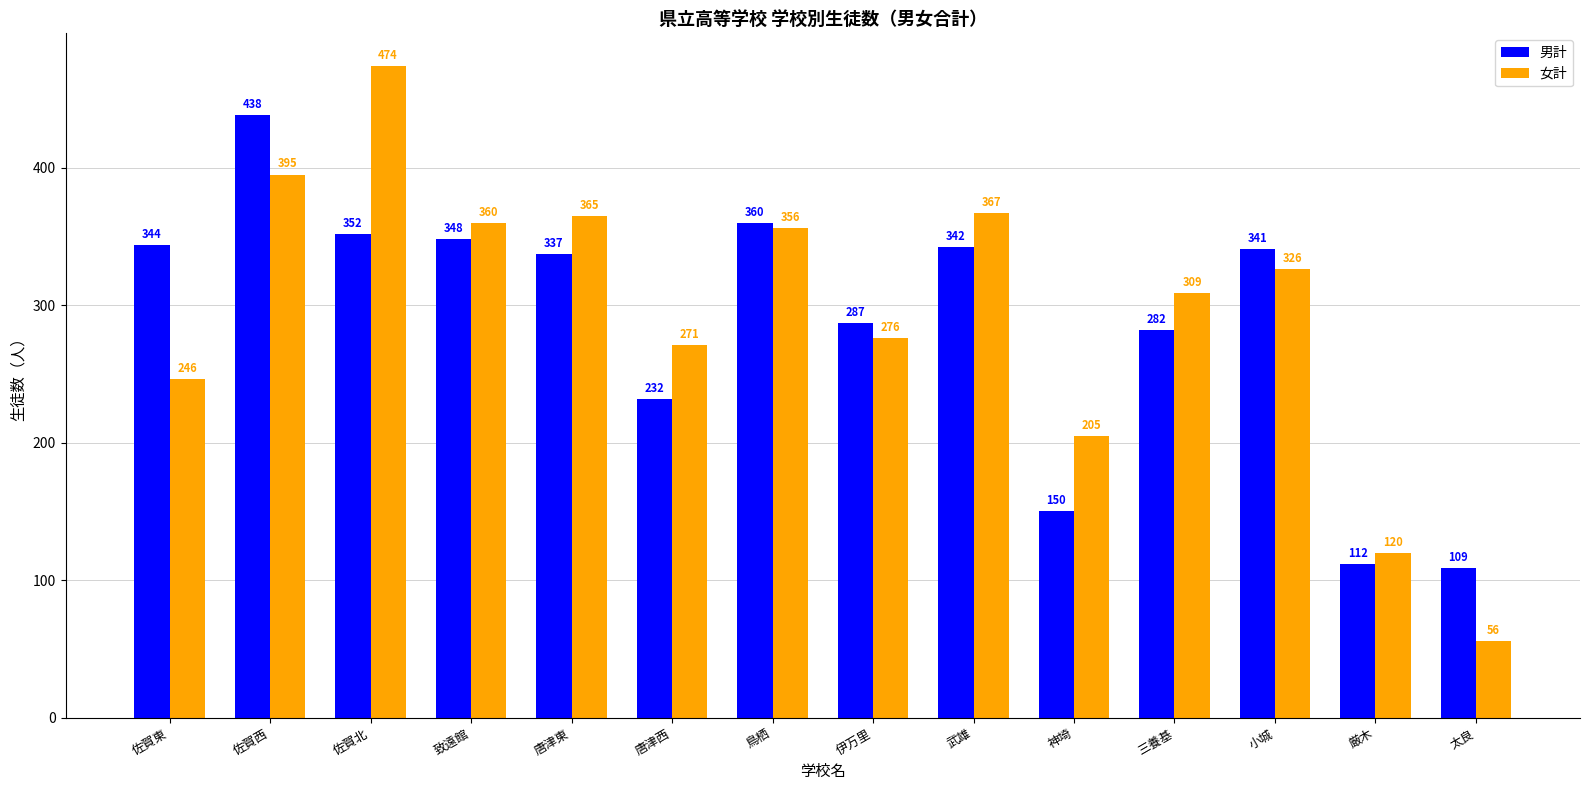

The value of 男計 at 唐津東 is 337. True or false?

True